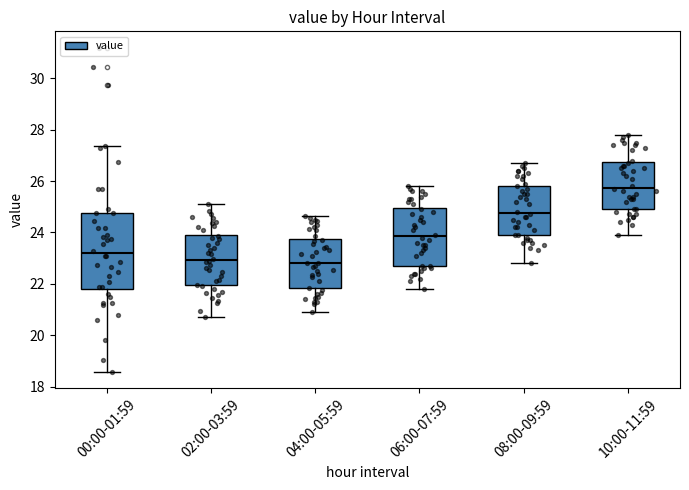

Where is the upper edge of the box for 06:00-07:59 on the y-axis? The values are not printed on the chart, so give them approximately, as read against the axis.

25.0